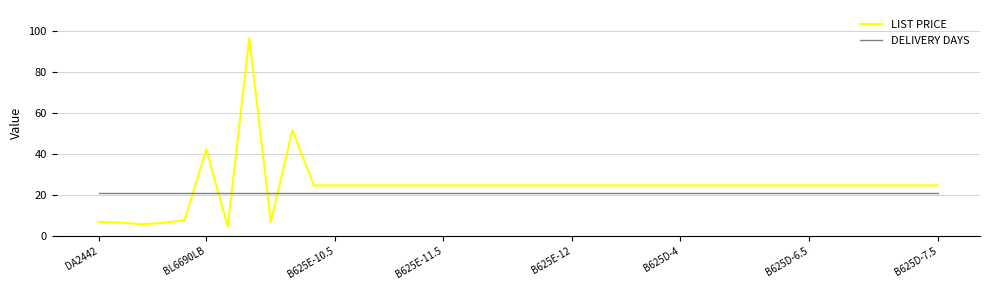

What is the greatest value displayed?

96.3